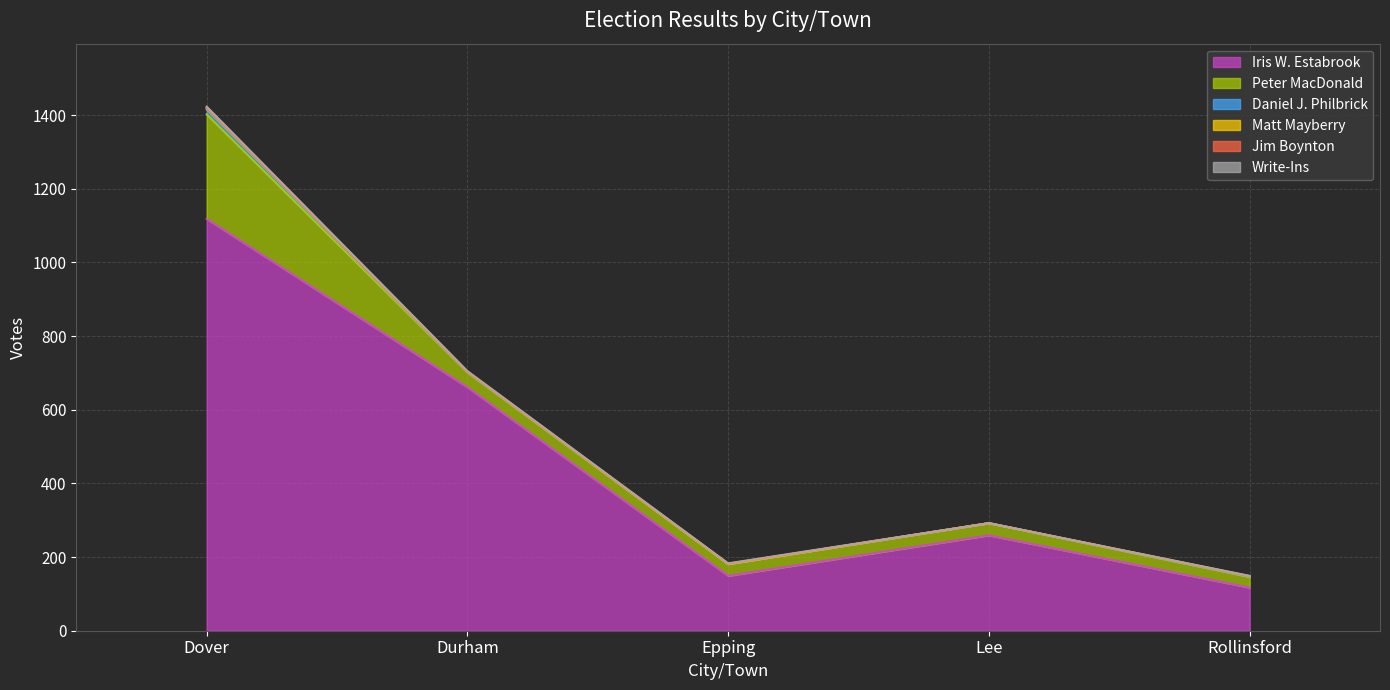

Which series has the largest total across all categories?

Iris W. Estabrook